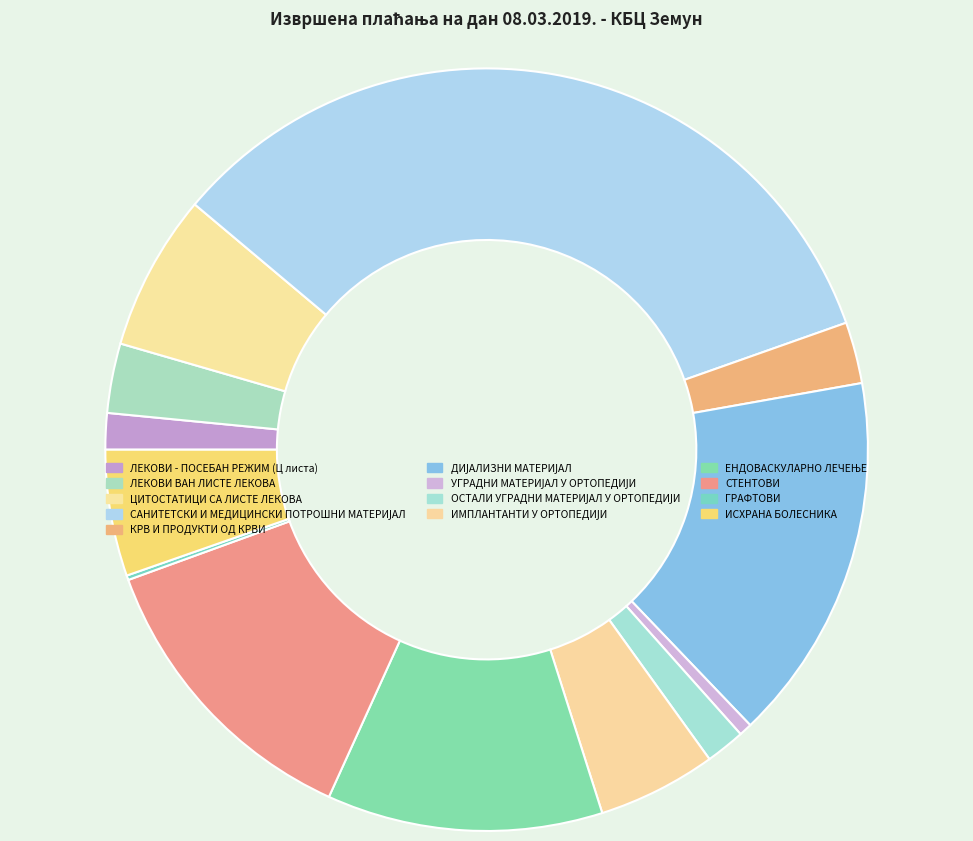

Rank the categories by value from highest to lowest.

САНИТЕТСКИ И МЕДИЦИНСКИ ПОТРОШНИ МАТЕРИЈАЛ, ДИЈАЛИЗНИ МАТЕРИЈАЛ, СТЕНТОВИ, ЕНДОВАСКУЛАРНО ЛЕЧЕЊЕ, ЦИТОСТАТИЦИ СА ЛИСТЕ ЛЕКОВА, ИСХРАНА БОЛЕСНИКА, ИМПЛАНТАНТИ У ОРТОПЕДИЈИ, ЛЕКОВИ ВАН ЛИСТЕ ЛЕКОВА, КРВ И ПРОДУКТИ ОД КРВИ, ОСТАЛИ УГРАДНИ МАТЕРИЈАЛ У ОРТОПЕДИЈИ, ЛЕКОВИ - ПОСЕБАН РЕЖИМ (Ц листа), УГРАДНИ МАТЕРИЈАЛ У ОРТОПЕДИЈИ, ГРАФТОВИ